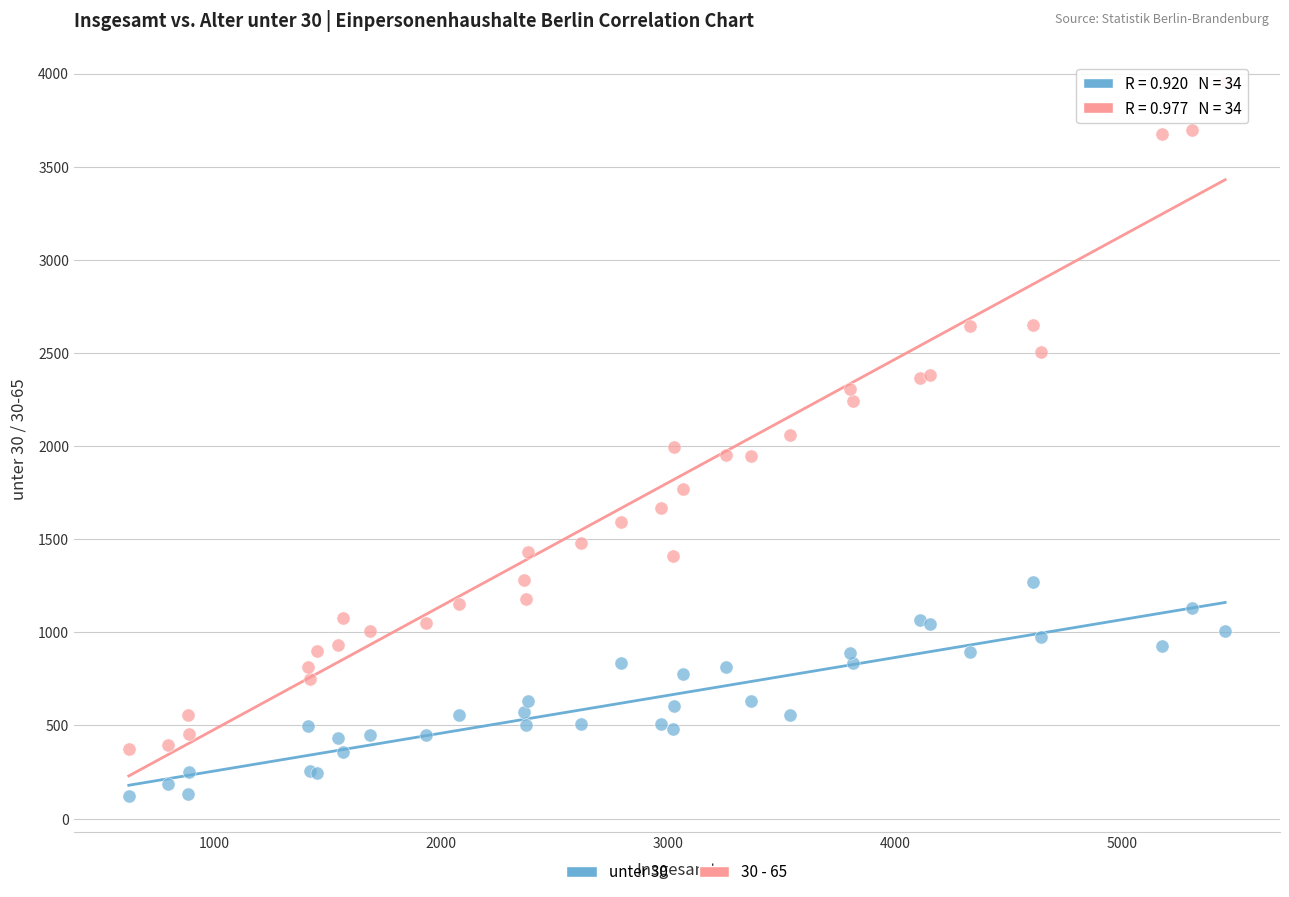

What are all the series names shown in the legend?

unter 30, 30 - 65